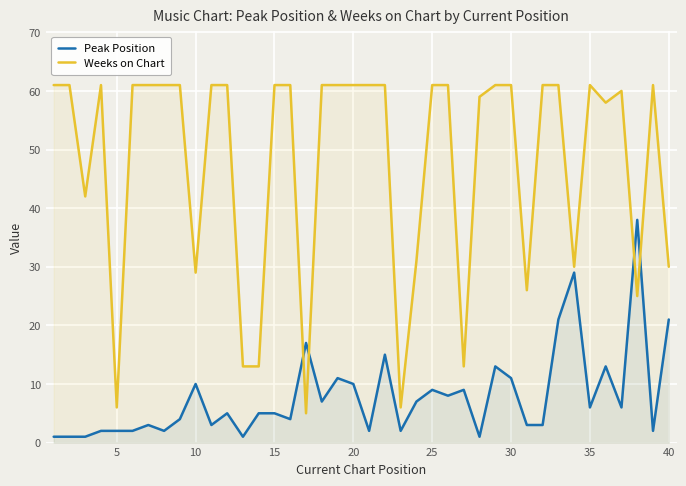

Rank the series by their maximum value, from lowest to highest.

Peak Position, Weeks on Chart